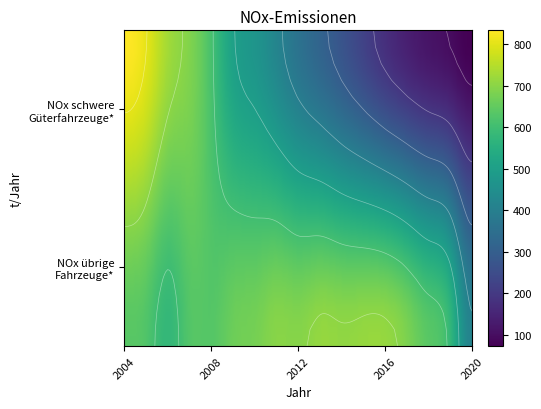

List the labels in order of NOx-Emissionen schwere Güterfahrzeuge* value, largest first.

2004, 2005, 2006, 2007, 2008, 2009, 2010, 2011, 2012, 2013, 2014, 2015, 2016, 2017, 2018, 2019, 2020